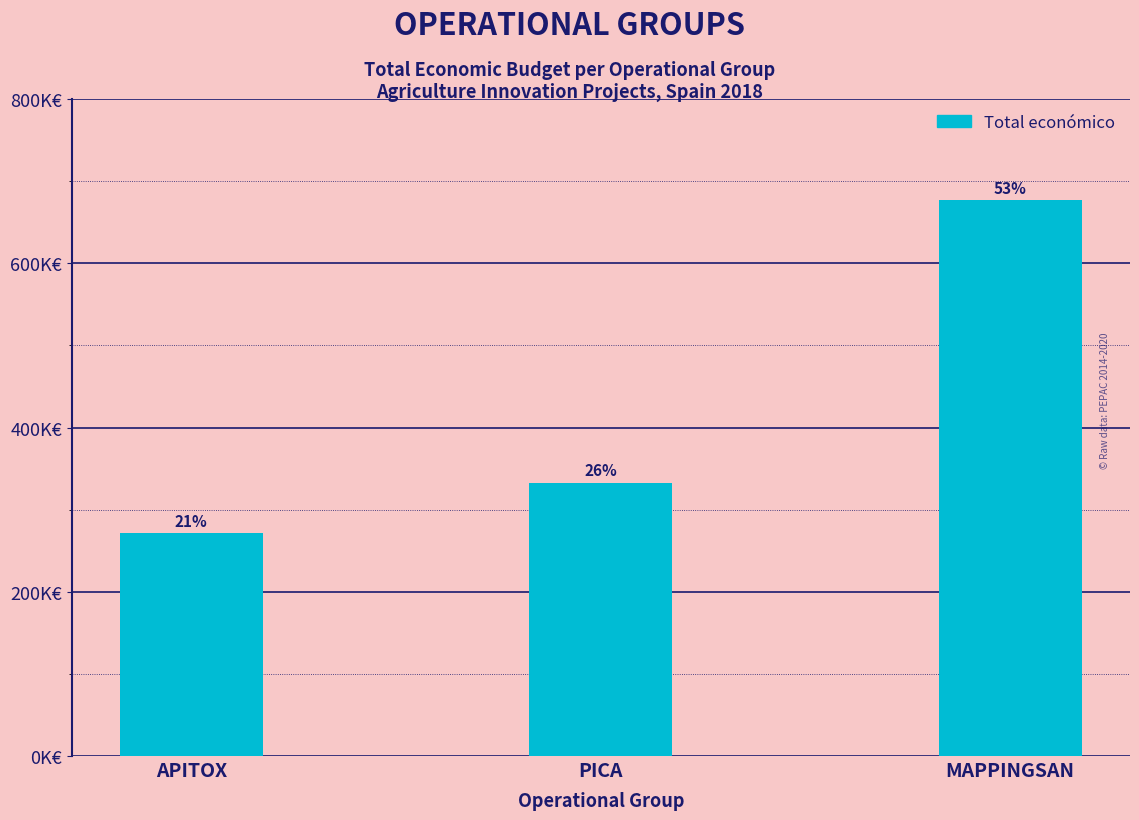

Are the bars grouped side by side (vs. stacked)?

No